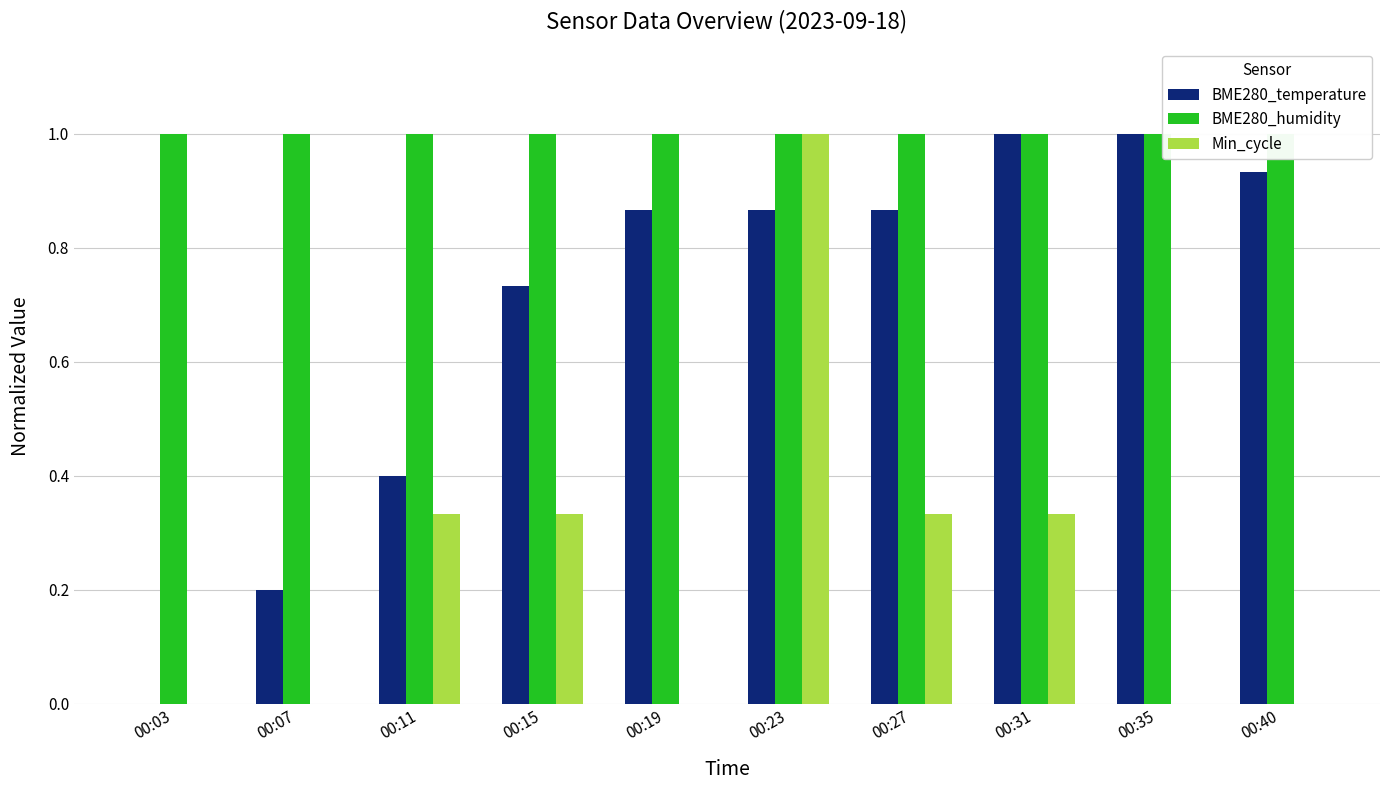

Which category has the highest value in the BME280_humidity series?

00:03